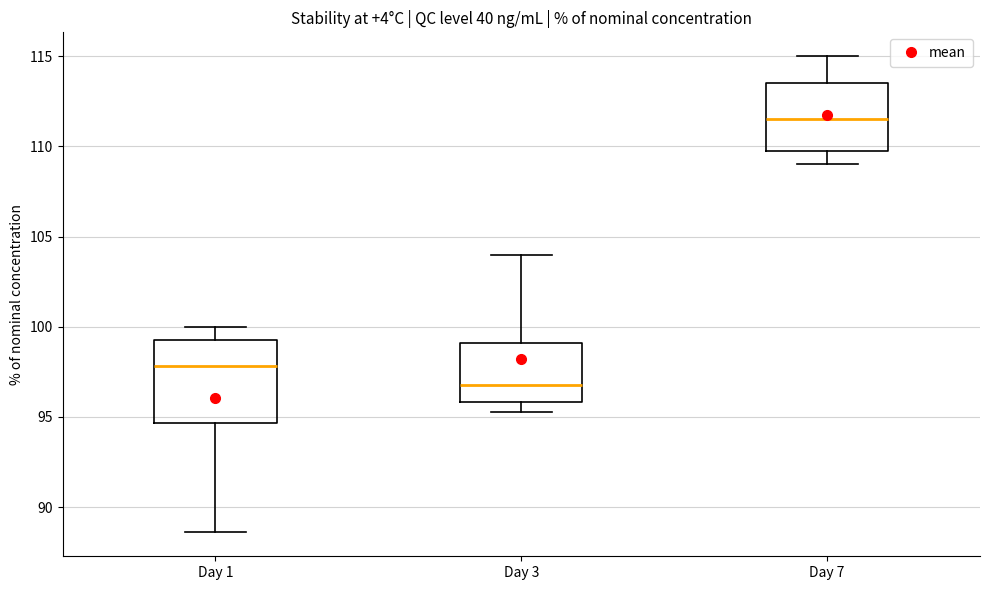

Which box's median line is the lowest?

Day 3